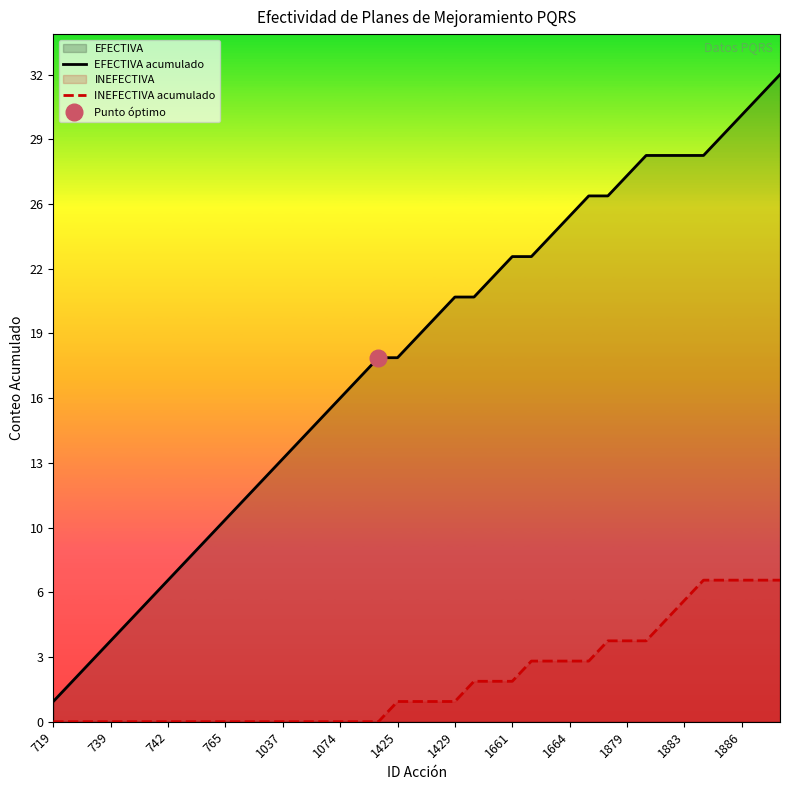

At which category does the chart reach its minimum across all series?

719